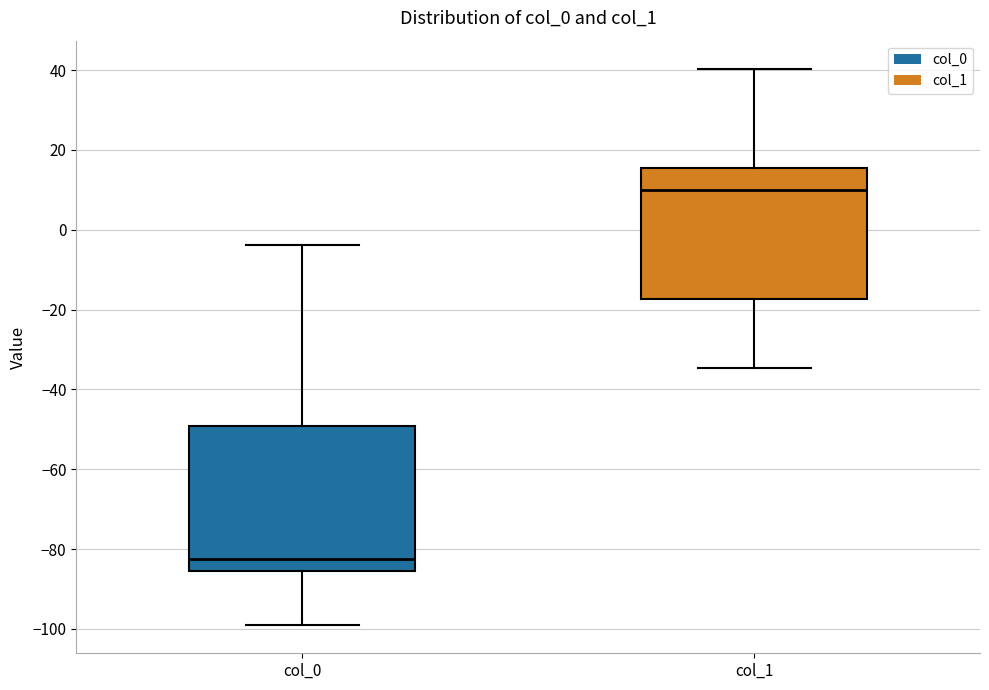

Reading left to right, read every box against the y-axis: the position of its median line, the range the box covers, and the ends of its whiskers. The values are not printed on the chart, so give them approximately, as read against the axis.

col_0: median -82, box -86 to -50, whiskers -100 to -4
col_1: median 10, box -18 to 16, whiskers -34 to 40